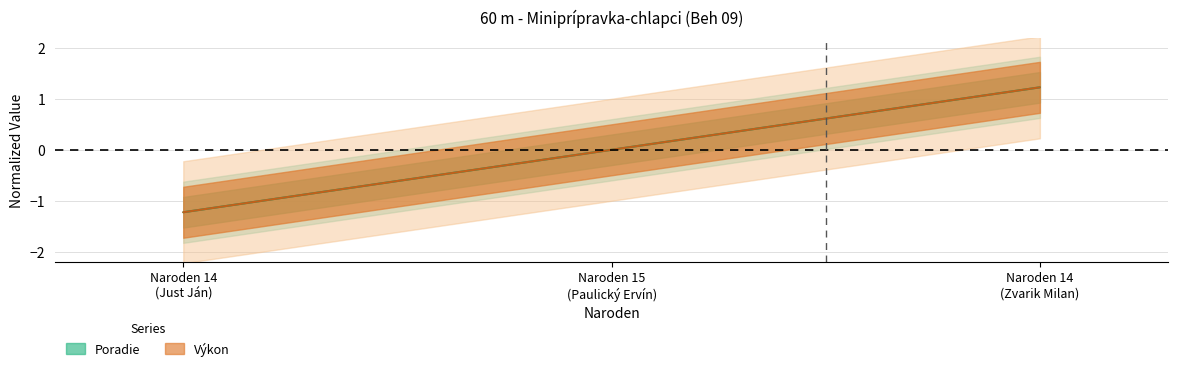

Which series has the largest total across all categories?

Poradie